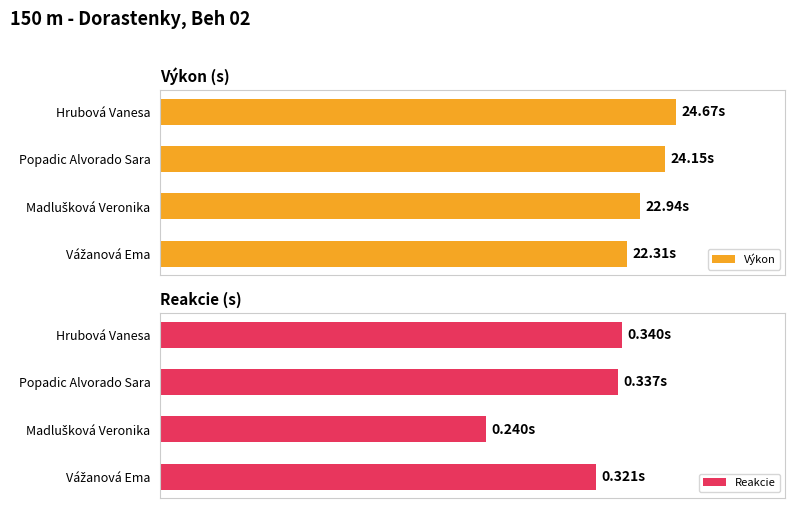

What are all the series names shown in the legend?

Výkon, Reakcie